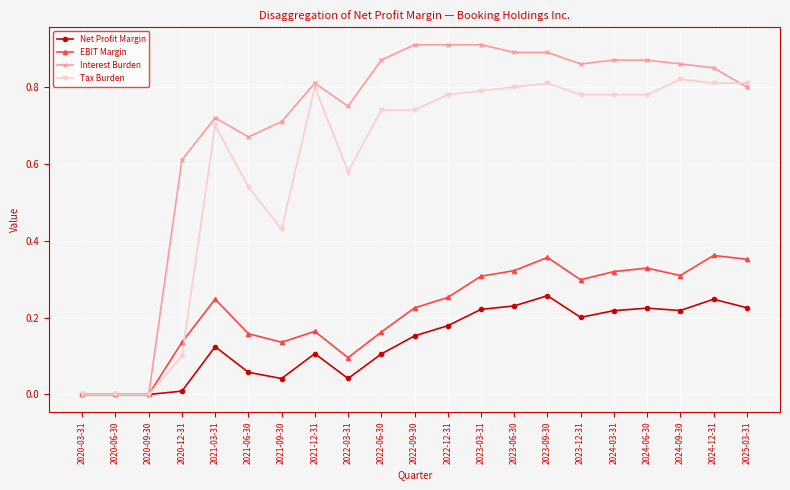

The value of EBIT Margin at 2020-06-30 is 0.0. True or false?

True